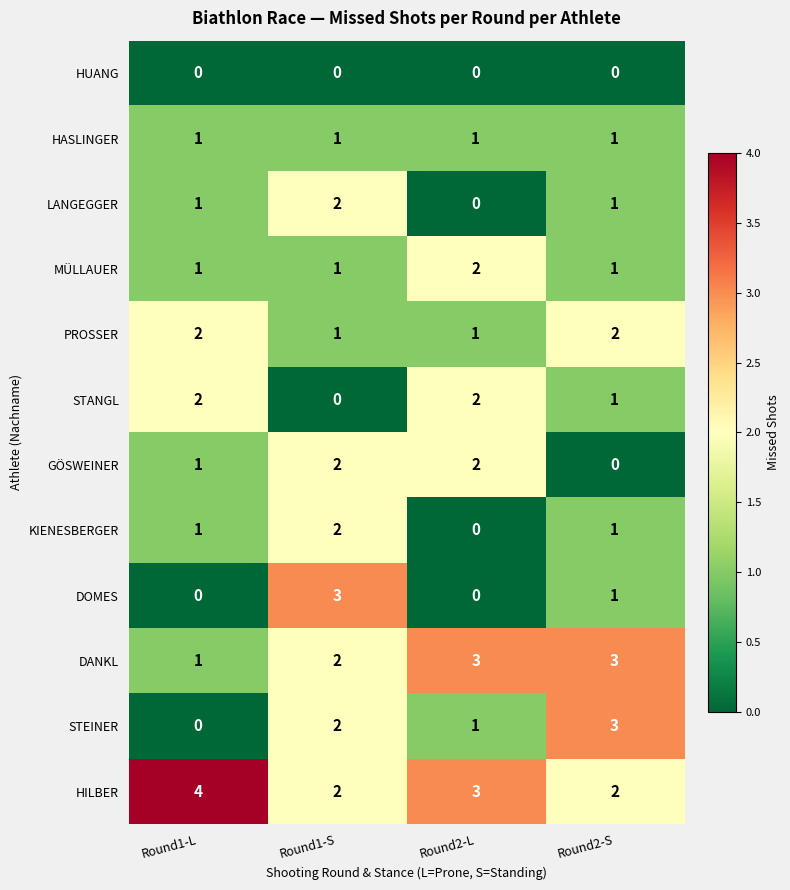

The value of KIENESBERGER at Round2-S is 0. True or false?

False